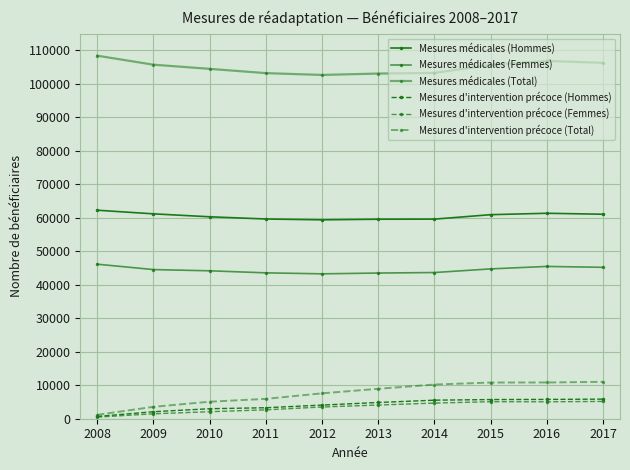

How many categories are shown in the chart?

10